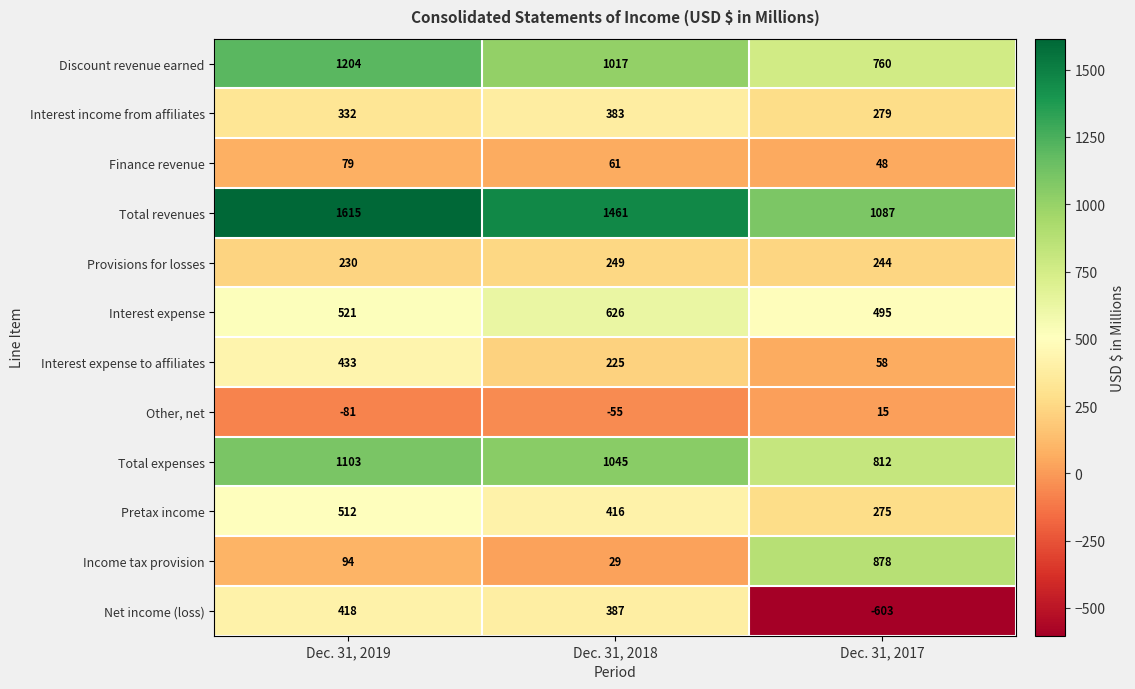

What is the sum of the Other, net values at Dec. 31, 2018 and Dec. 31, 2017?

-40